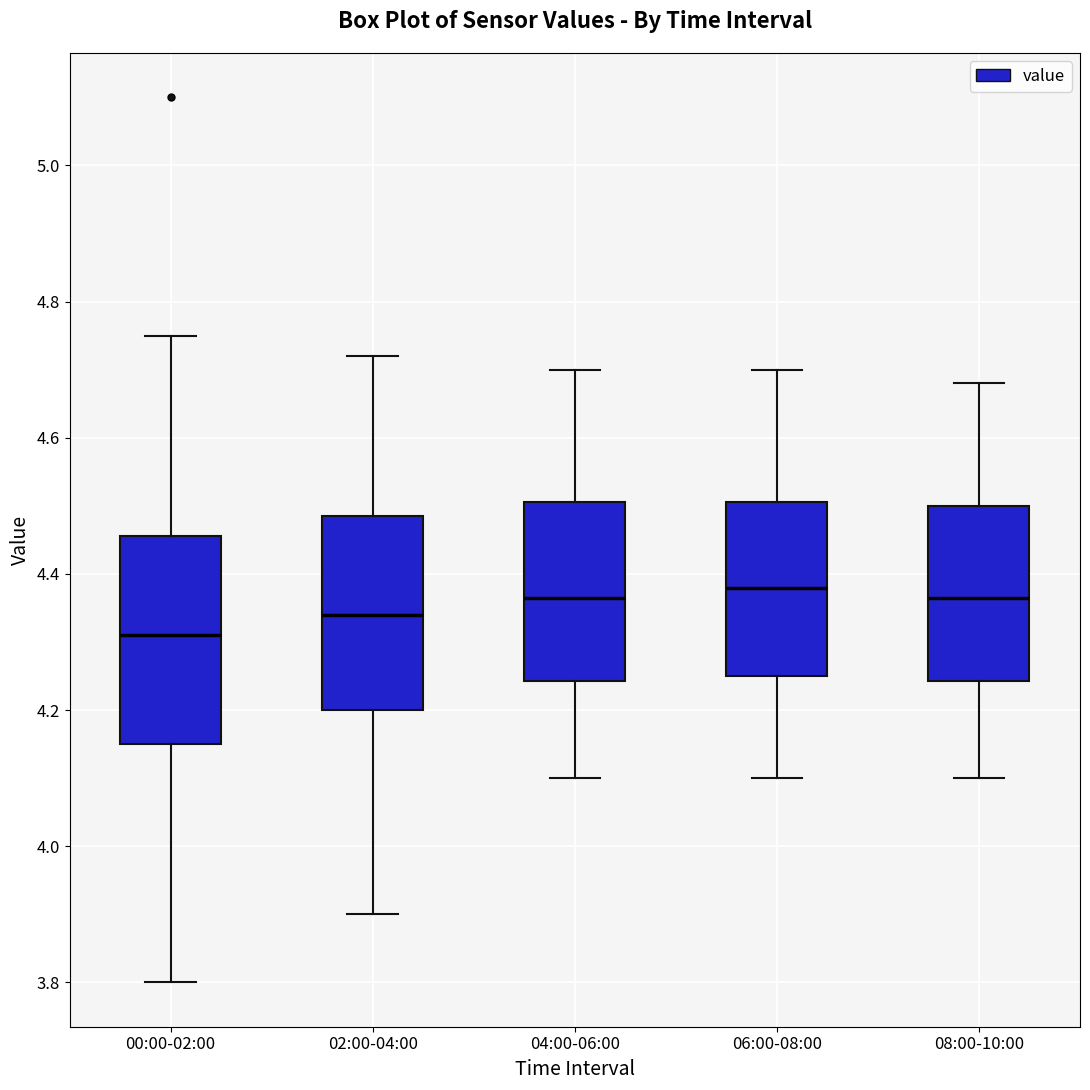

Reading left to right, transcribe this box plot: for each box, give where its median line is, the range the box spans, and where its two whiskers end, as read against the y-axis. The values are not printed on the chart, so give them approximately, as read against the axis.

00:00-02:00: median 4.32, box 4.16 to 4.46, whiskers 3.80 to 4.76
02:00-04:00: median 4.34, box 4.20 to 4.48, whiskers 3.90 to 4.72
04:00-06:00: median 4.36, box 4.24 to 4.50, whiskers 4.10 to 4.70
06:00-08:00: median 4.38, box 4.26 to 4.50, whiskers 4.10 to 4.70
08:00-10:00: median 4.36, box 4.24 to 4.50, whiskers 4.10 to 4.68